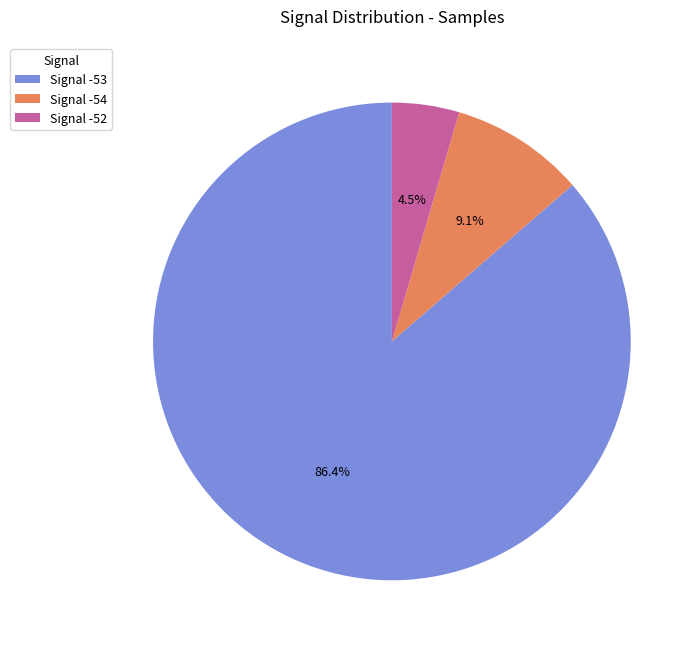

Which category accounts for the majority?

Signal -53